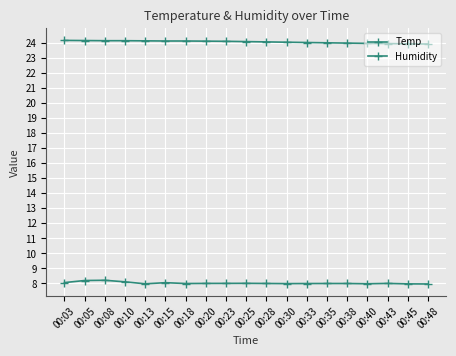

Reading left to right, what are all the values shown in this chart?

Temp: 24.2	24.2	24.2	24.2	24.1	24.1	24.1	24.1	24.1	24.1	24.1	24.1	24.0	24.0	24.0	24.0	24.0	23.9	23.9
Humidity: 8.1	8.2	8.2	8.1	8.0	8.1	8.0	8.0	8.0	8.0	8.0	8.0	8.0	8.0	8.0	8.0	8.0	8.0	8.0